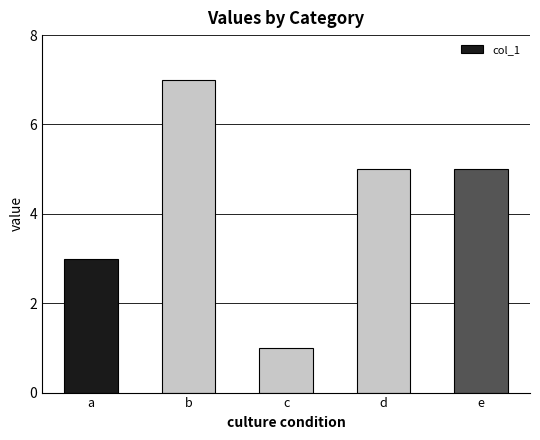

How many data points are less than 5?

2